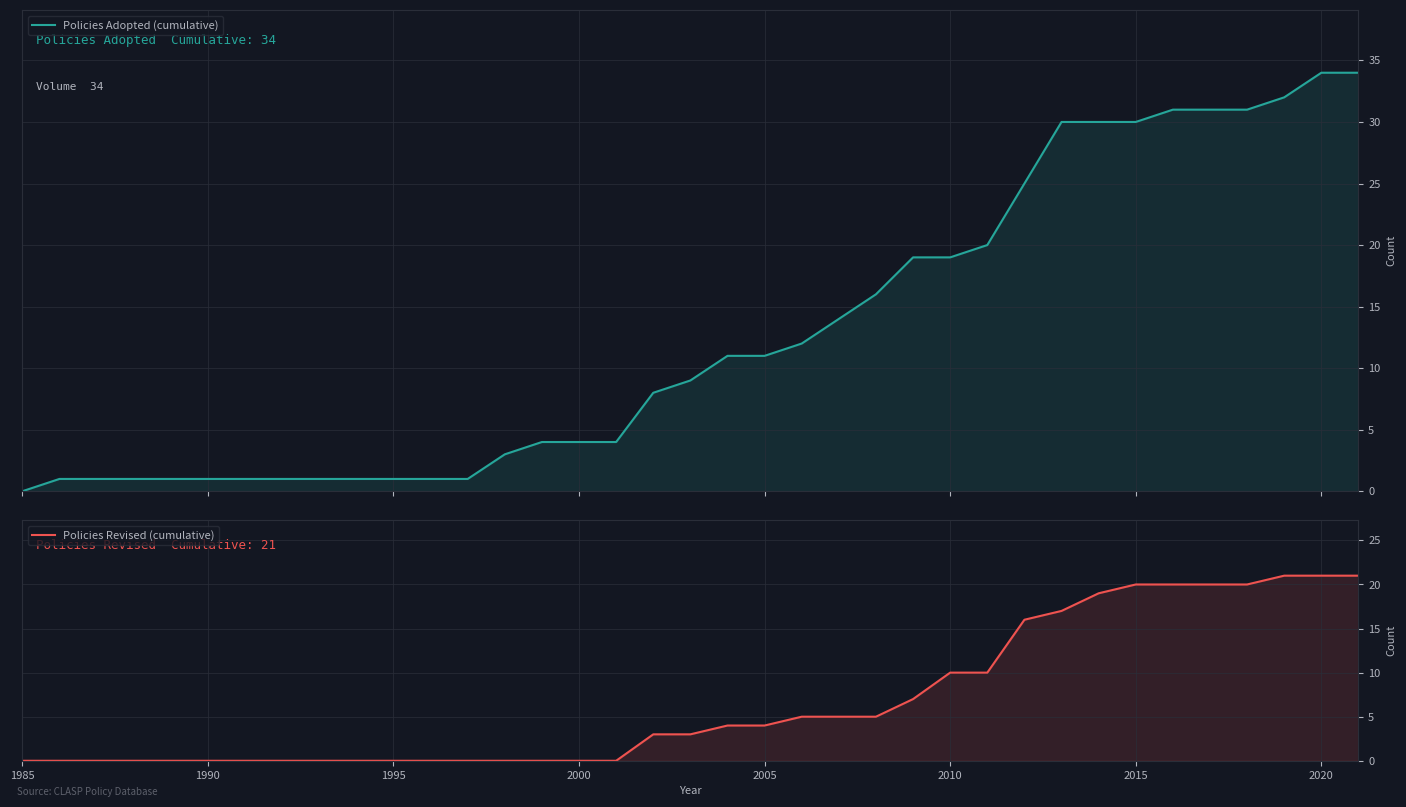

What is the greatest value displayed?

34